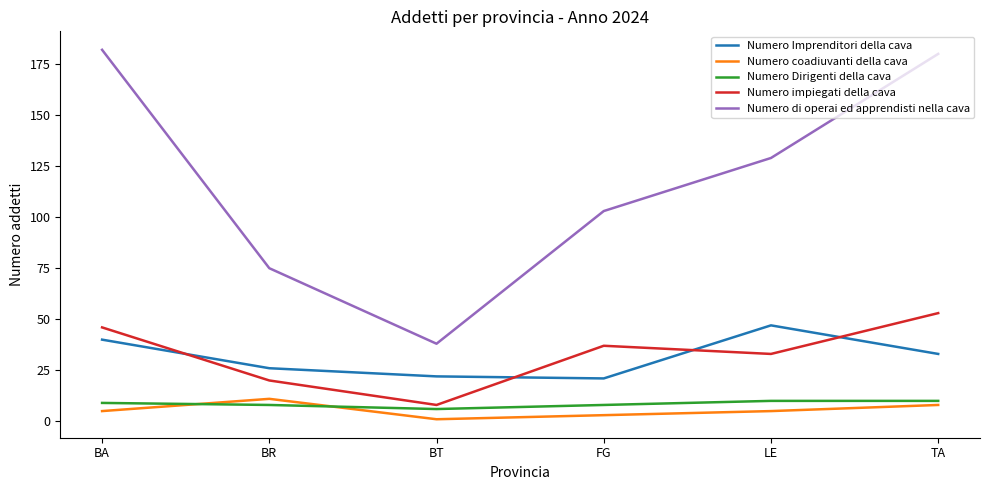

Reading right to left, what are all the values shown in this chart?

Numero Imprenditori della cava: 33	47	21	22	26	40
Numero coadiuvanti della cava: 8	5	3	1	11	5
Numero Dirigenti della cava: 10	10	8	6	8	9
Numero impiegati della cava: 53	33	37	8	20	46
Numero di operai ed apprendisti nella cava: 180	129	103	38	75	182